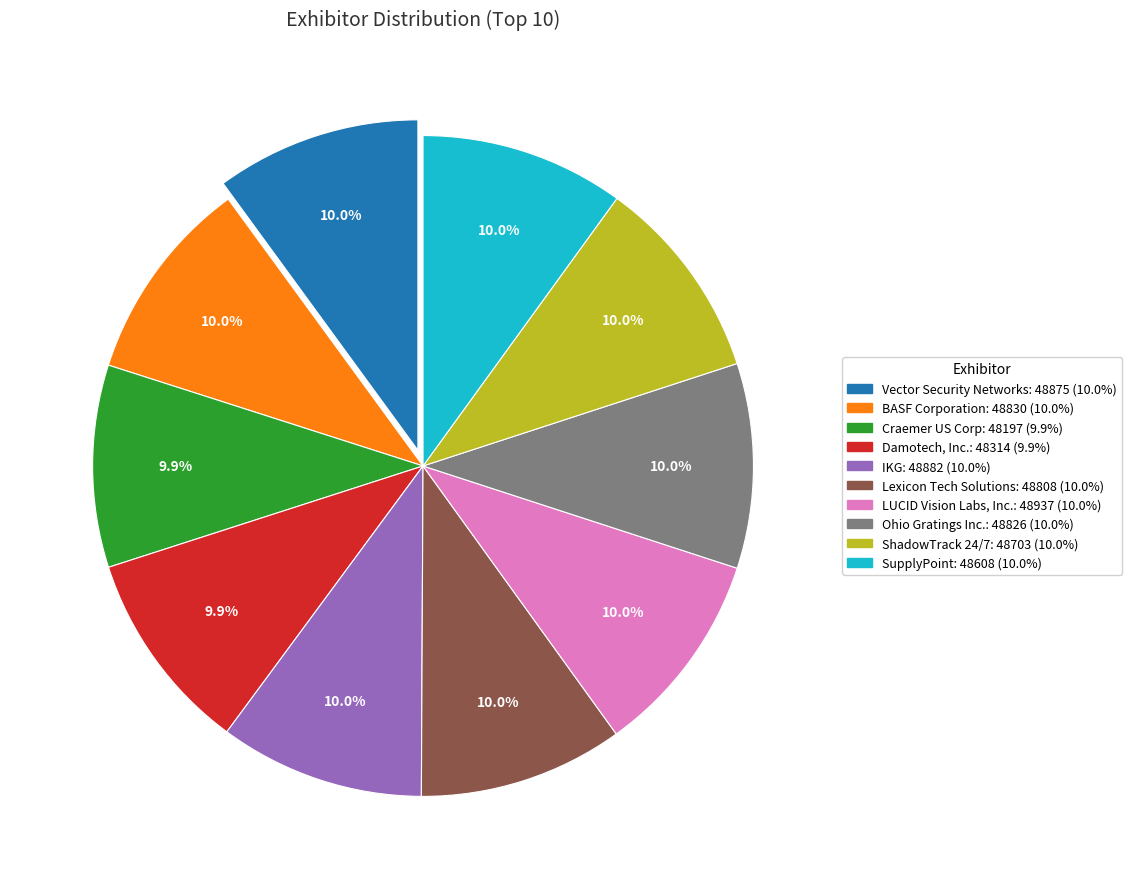

How many segments does this pie chart have?

10